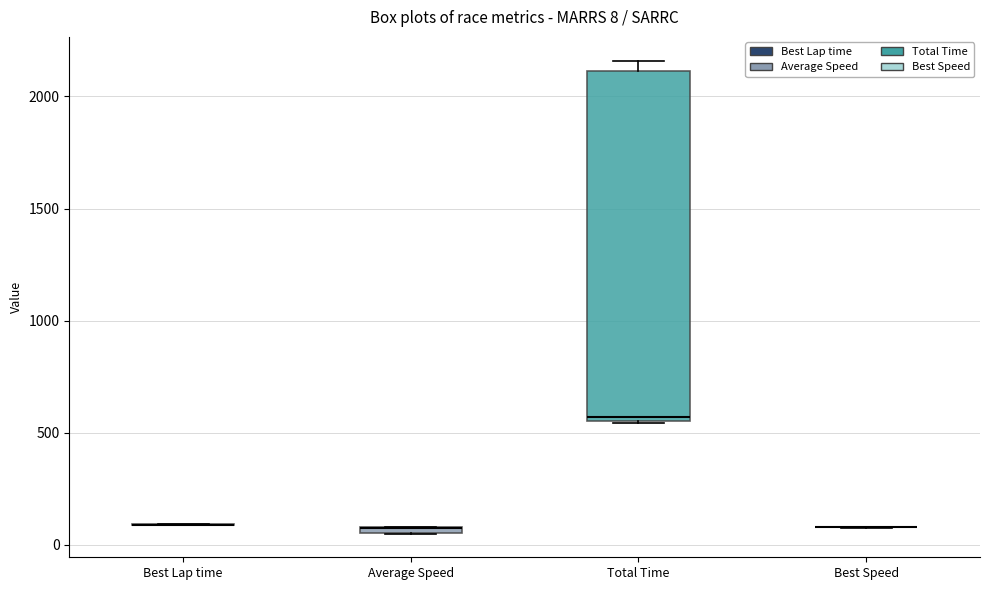

Which box is the tallest, from its lower edge to its upper edge?

Total Time